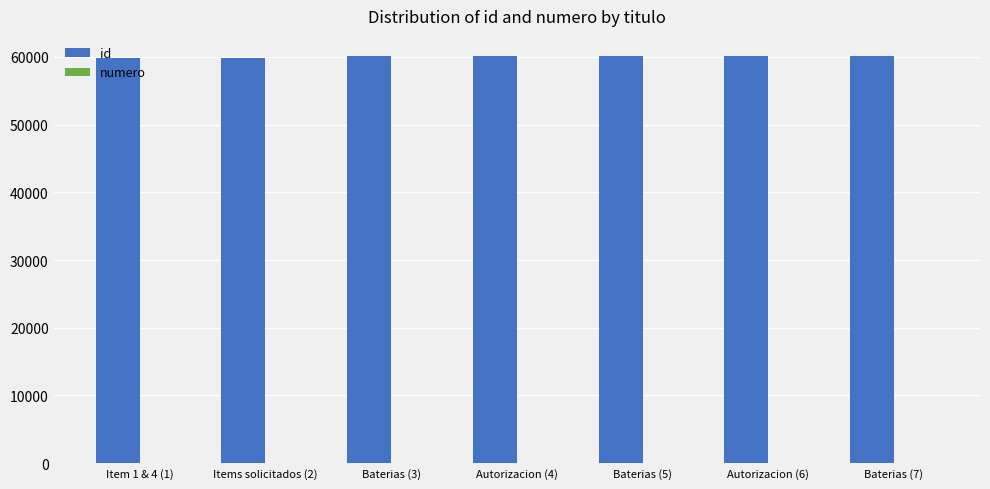

What is the average value of the id series?

59984